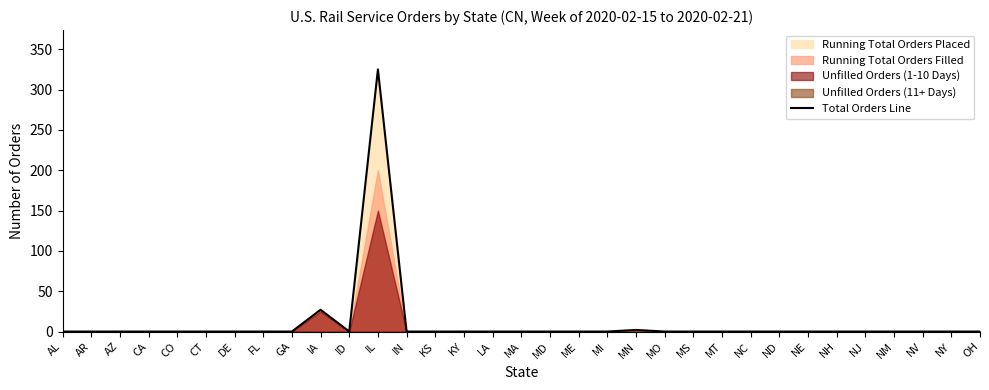

What is the change in value from FL to IL?

+325